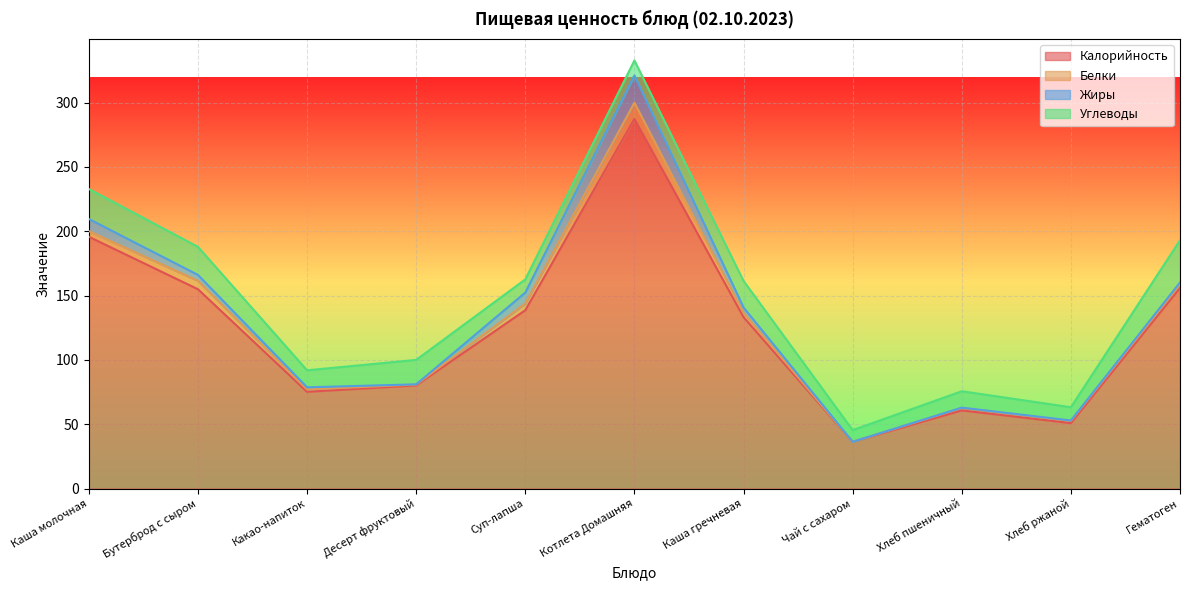

Which series has the largest range (max minus min)?

Калорийность